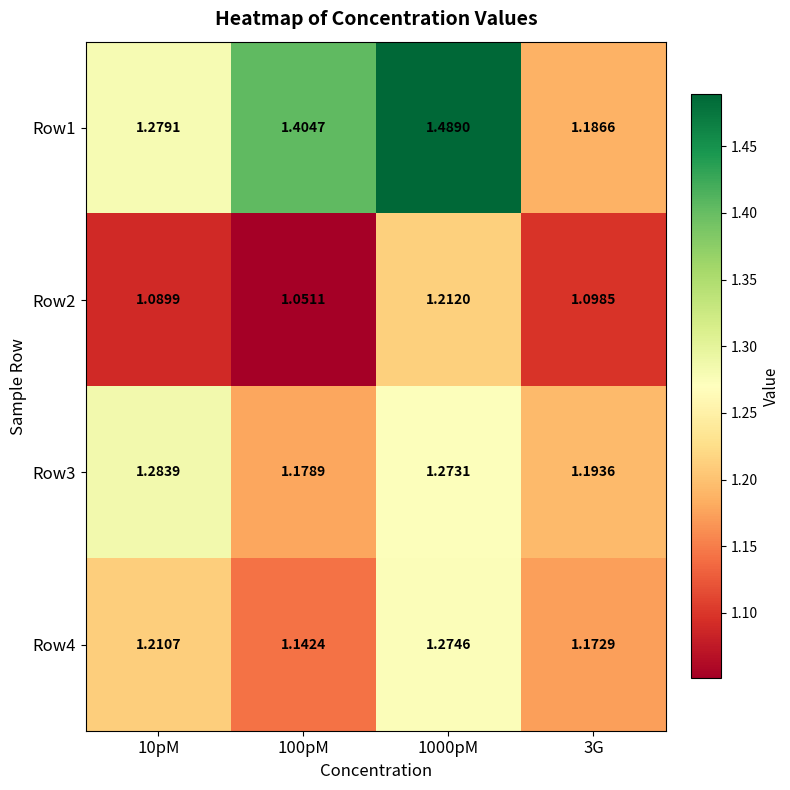

Count the number of categories in the chart.

4